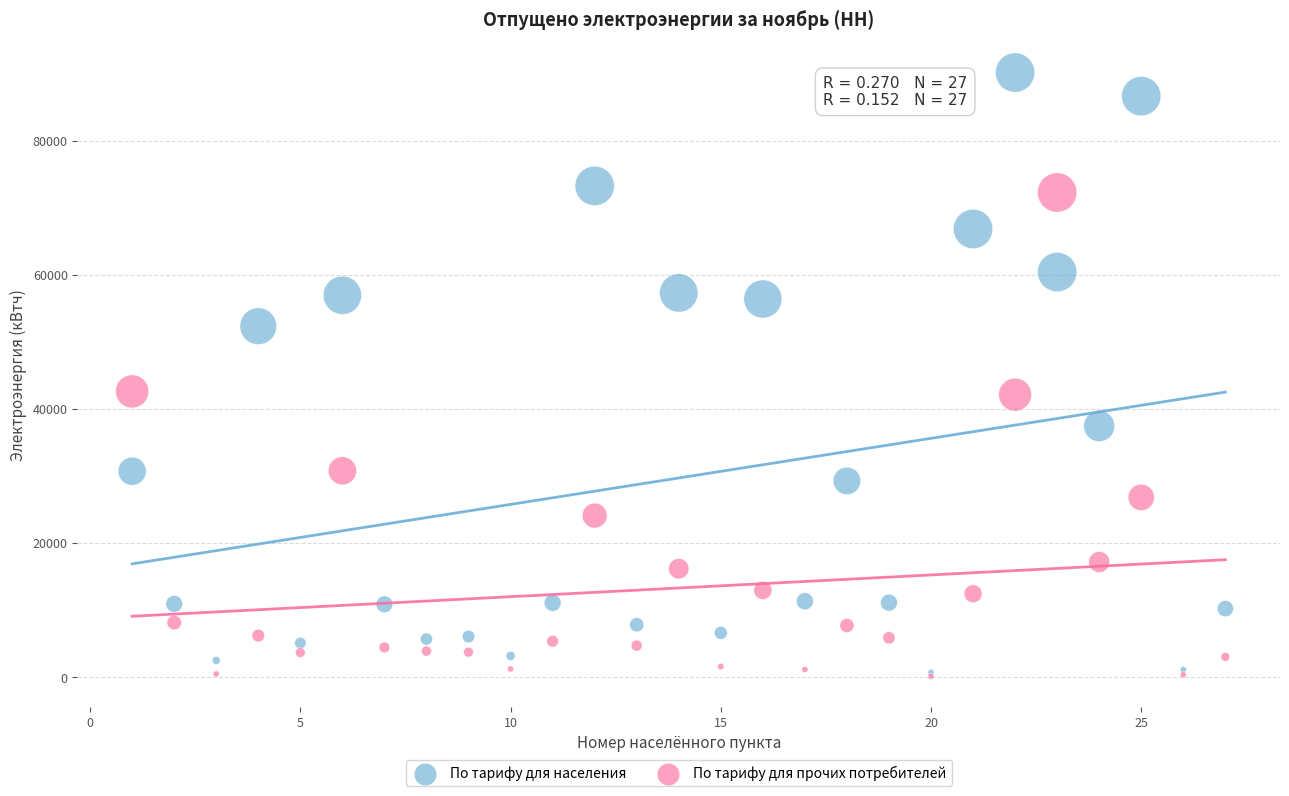

Which series has the widest spread of Y values?

По тарифу для населения